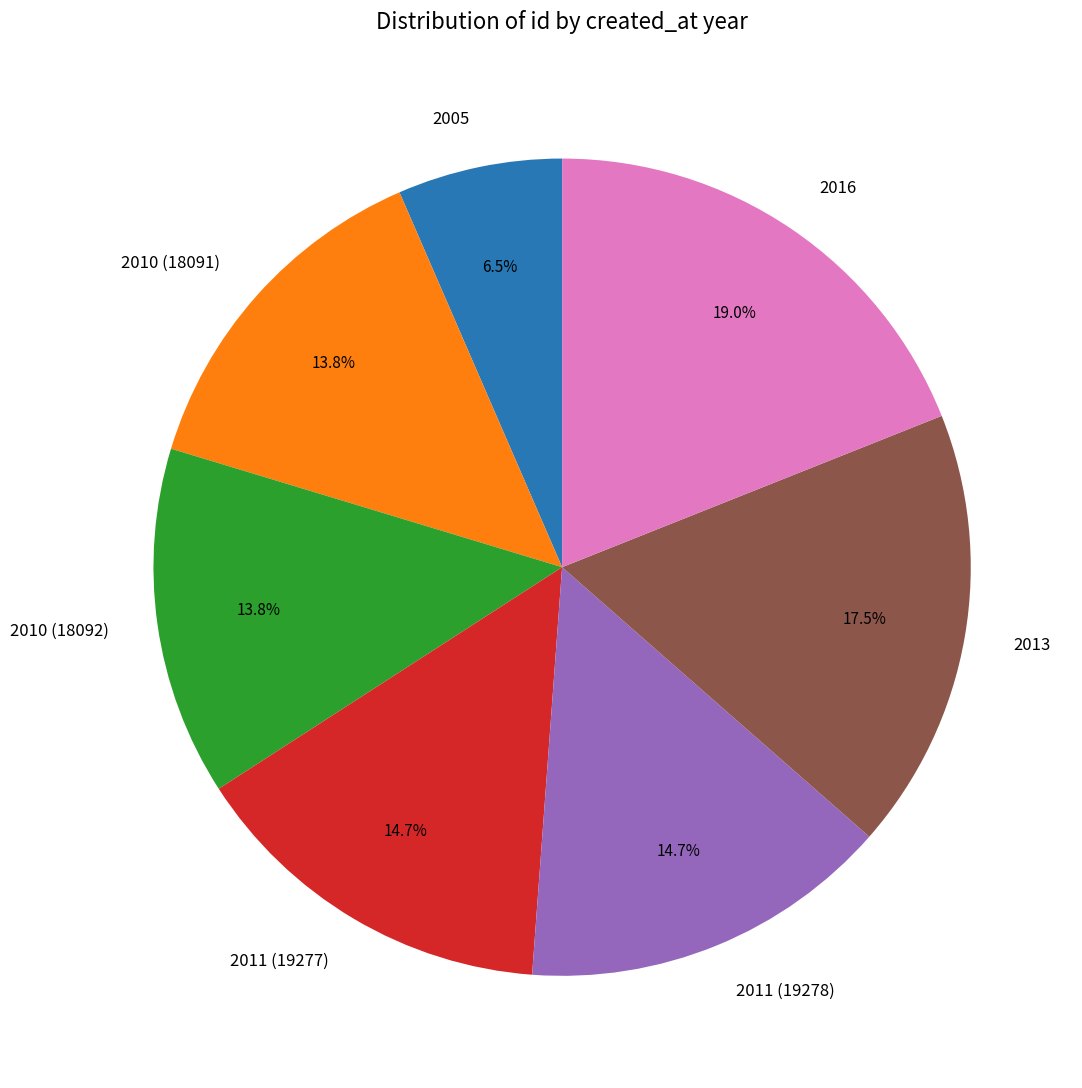

Between 2010 (18092) and 2016, which is larger?

2016